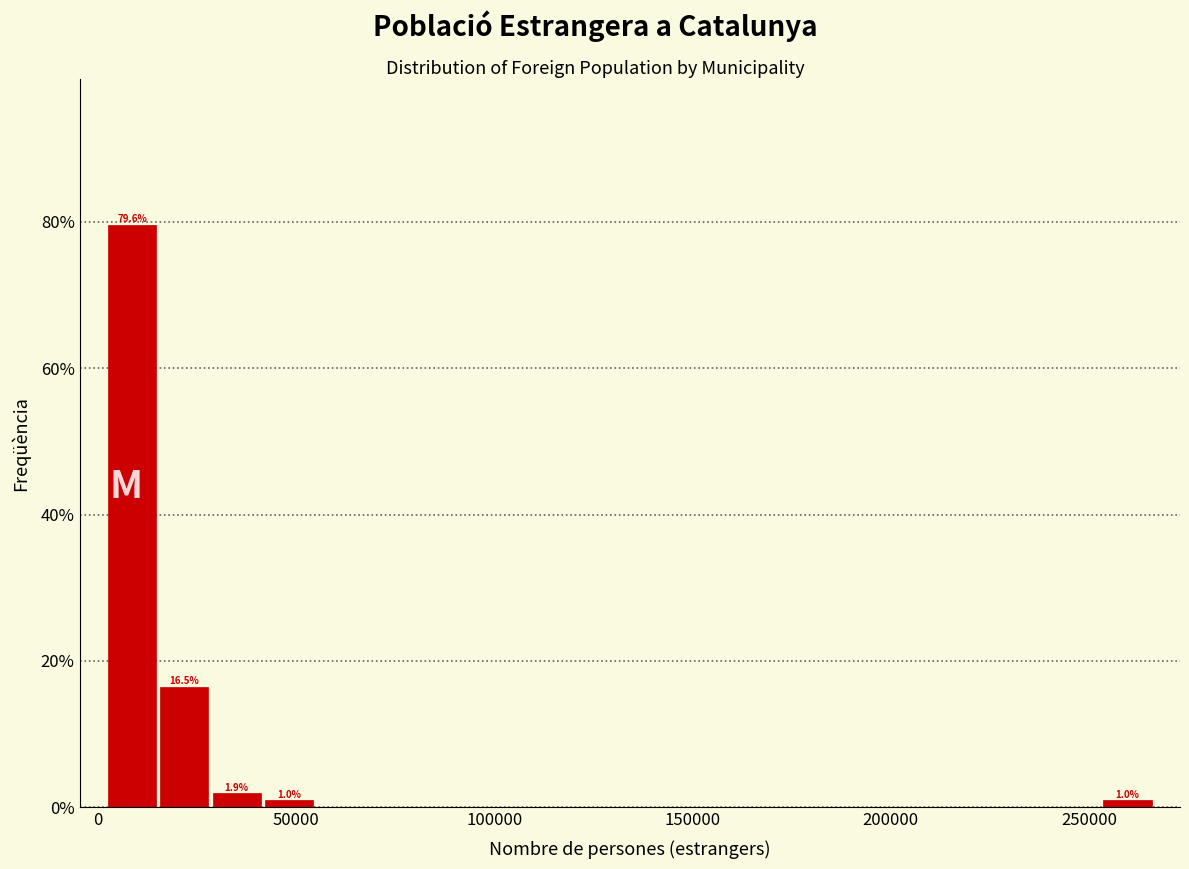

Read against the x-axis, roughly where is the centre of the tallest bar?

10000